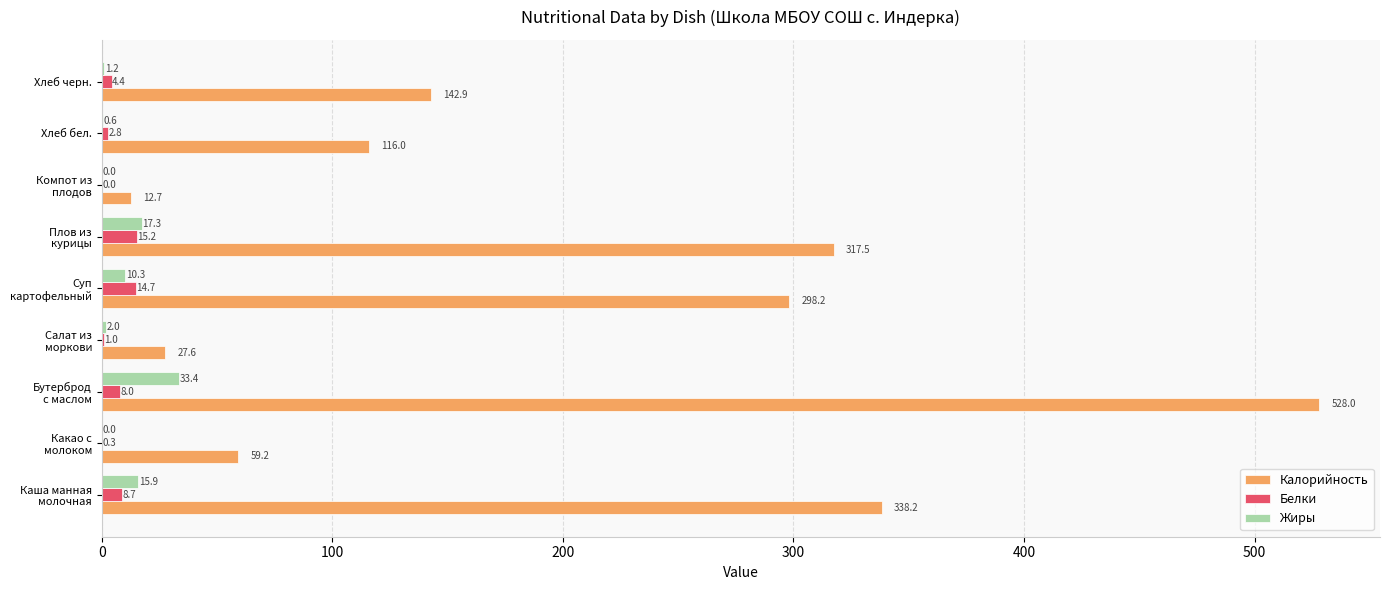

Which series has the largest total across all categories?

Калорийность